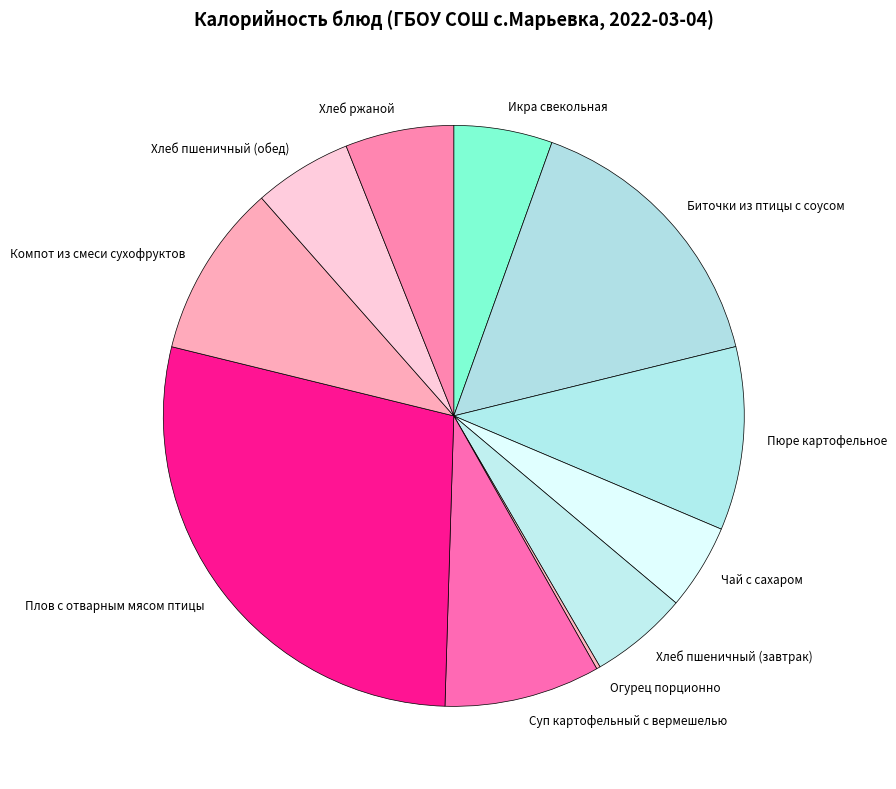

Is it true that Хлеб пшеничный (завтрак) is 5% of the pie?

True